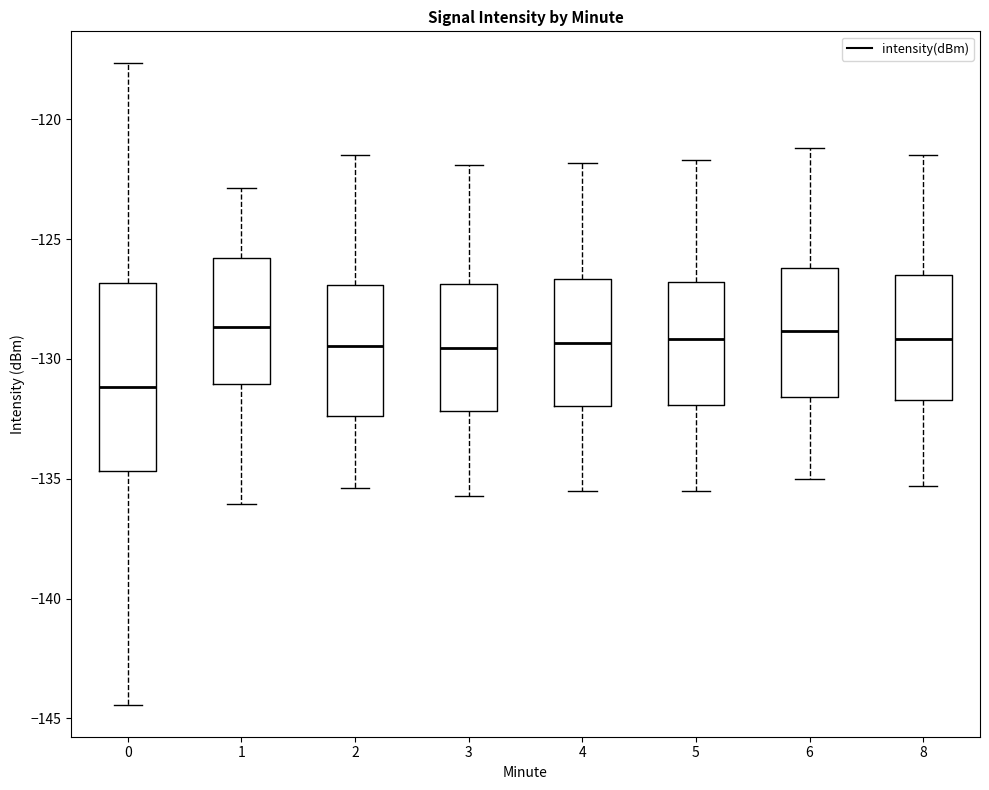

Comparing the boxes themselves (not the whiskers), which one is the tallest?

0